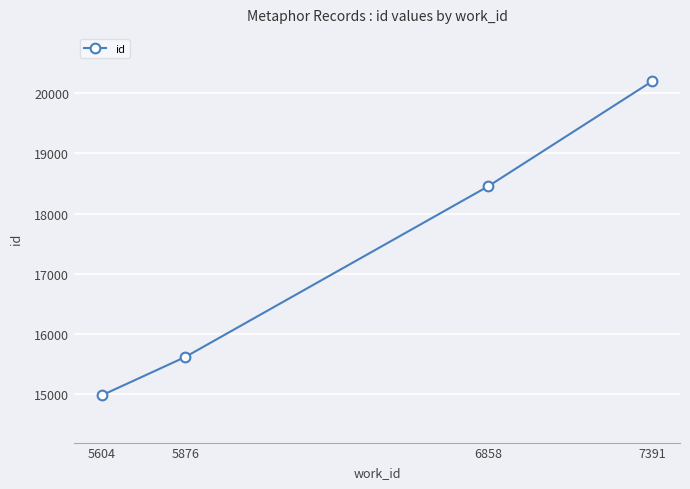

Reading right to left, list all the values displayed in this chart.

7391=20204	6858=18453	5876=15616	5604=14976